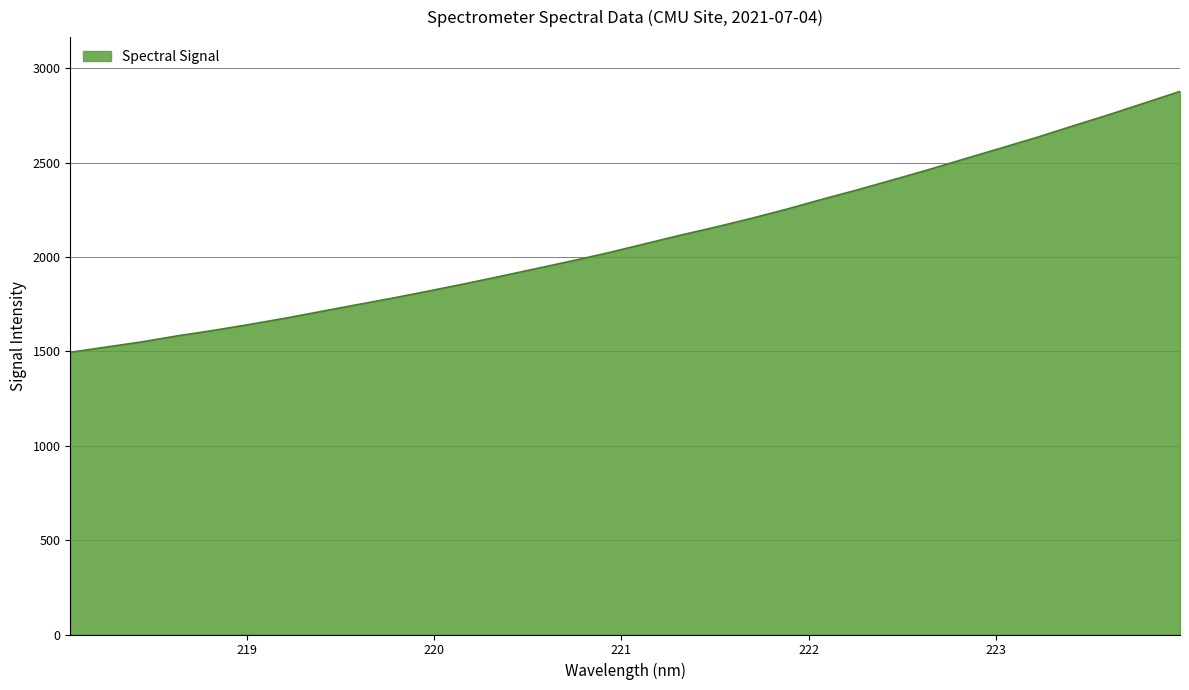

What is the difference between the maximum and minimum values?

1382.3